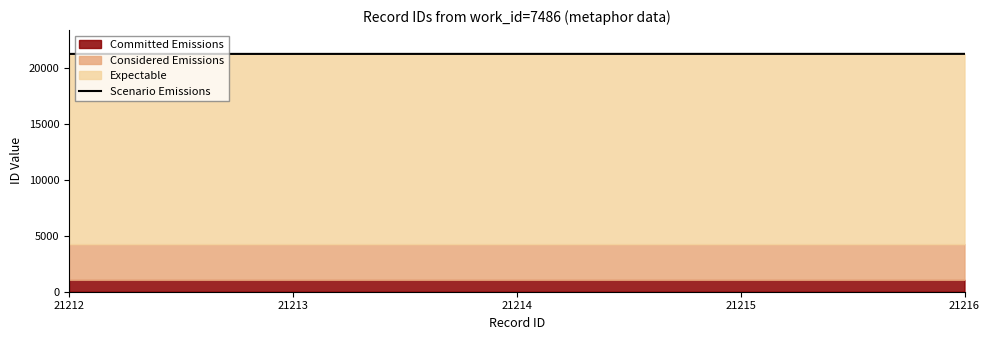

How many lines are shown in the chart?

1